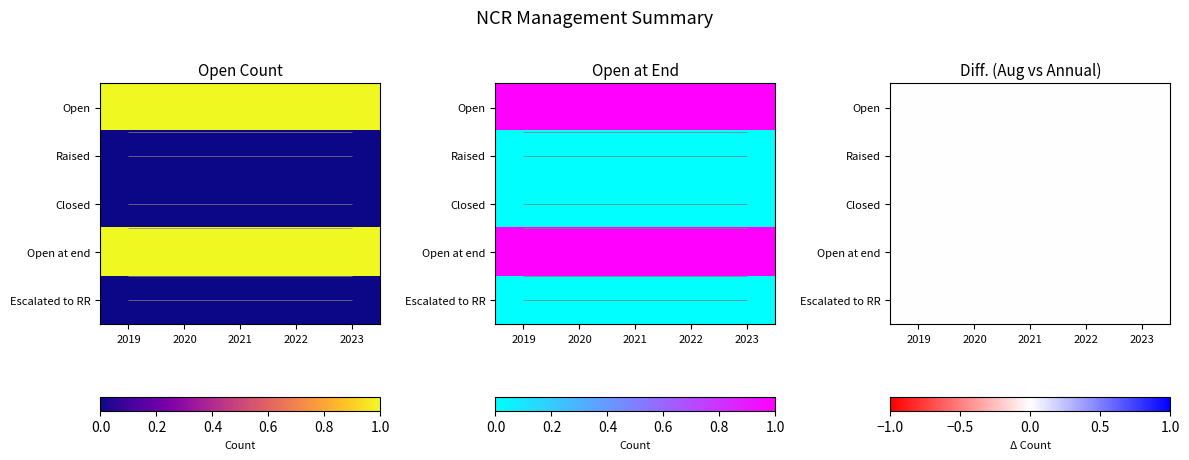

True or false: Closed has a value of 0 at 2022.

True